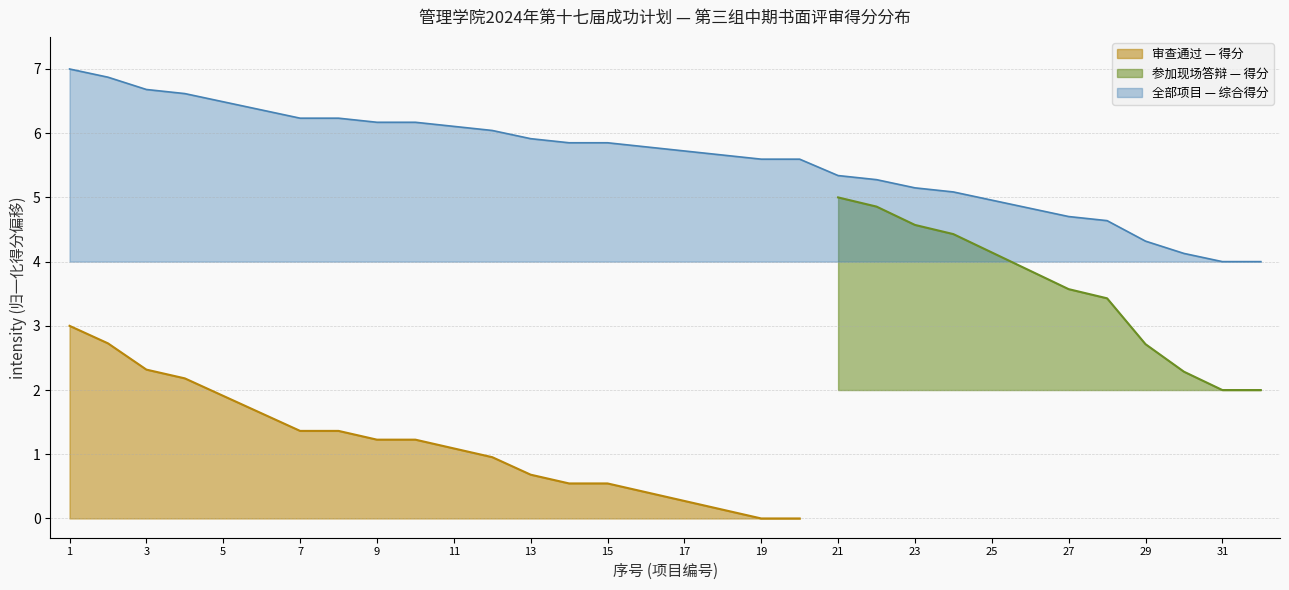

How many data points are above 1?

11